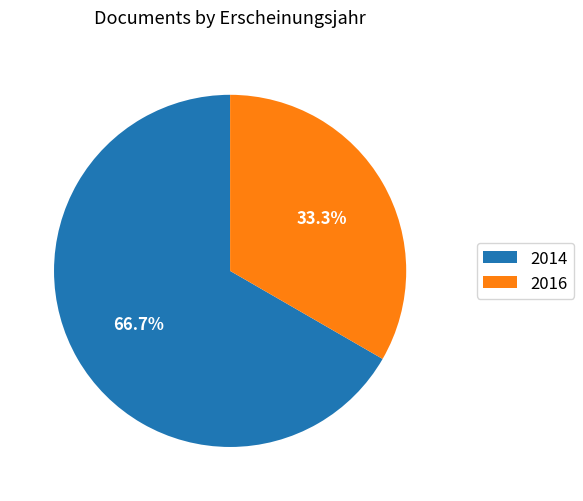

Is there any slice that represents more than half of the pie?

Yes